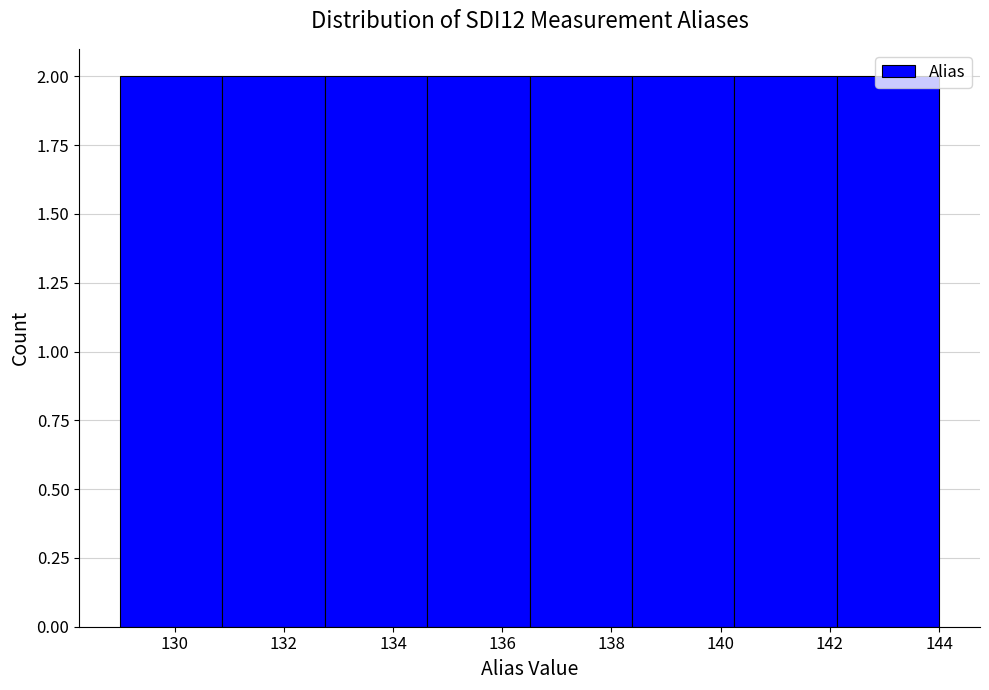

Reading left to right, transcribe this chart: for each bar, give the range it covers on the x-axis and its height. Neither the bar edges nor the heights are printed on the chart, so give them approximately, as read against the axes.

129.0 to 130.8: 2
130.8 to 132.8: 2
132.8 to 134.6: 2
134.6 to 136.6: 2
136.6 to 138.4: 2
138.4 to 140.2: 2
140.2 to 142.2: 2
142.2 to 144.0: 2